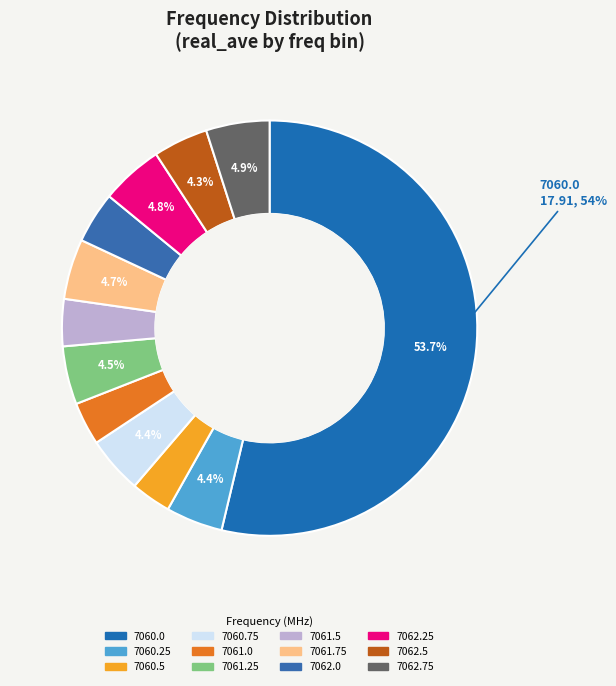

Count the number of slices in the pie.

12